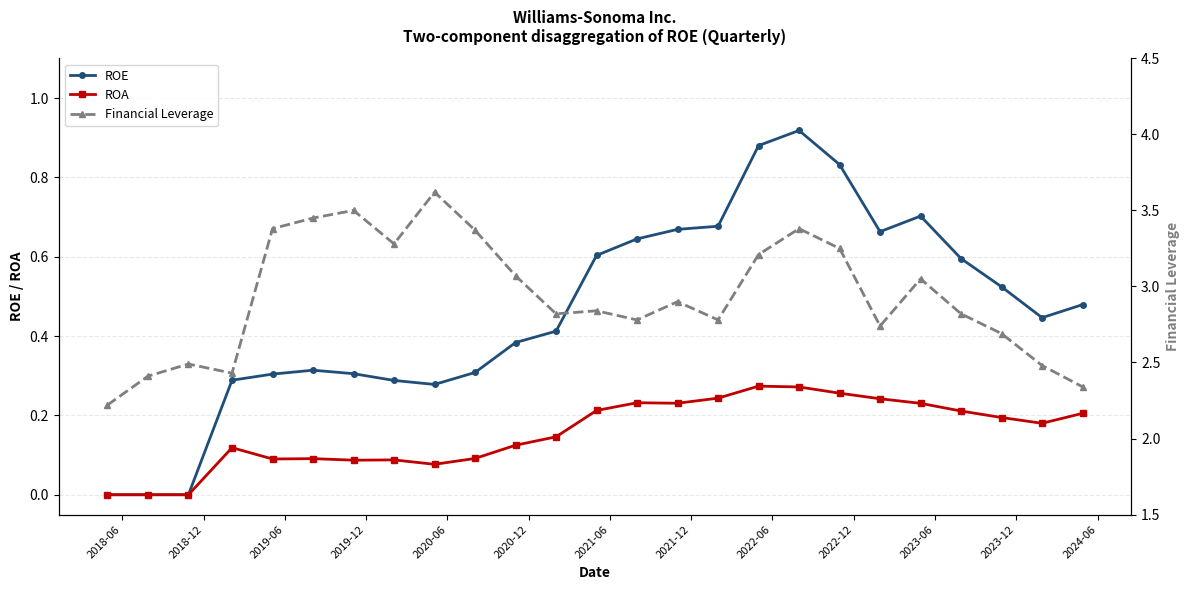

True or false: ROE has more than 0 points higher than both neighbors.

True